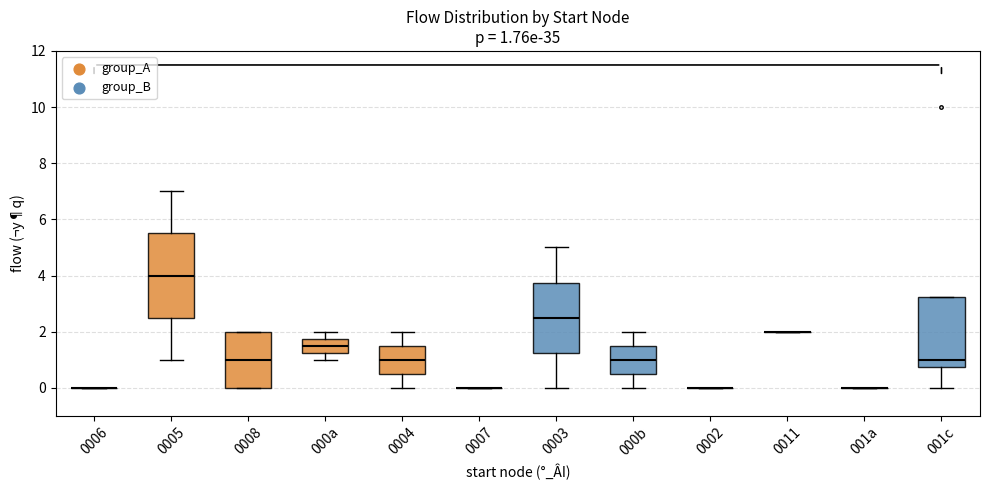

Which box is the tallest, from its lower edge to its upper edge?

0005